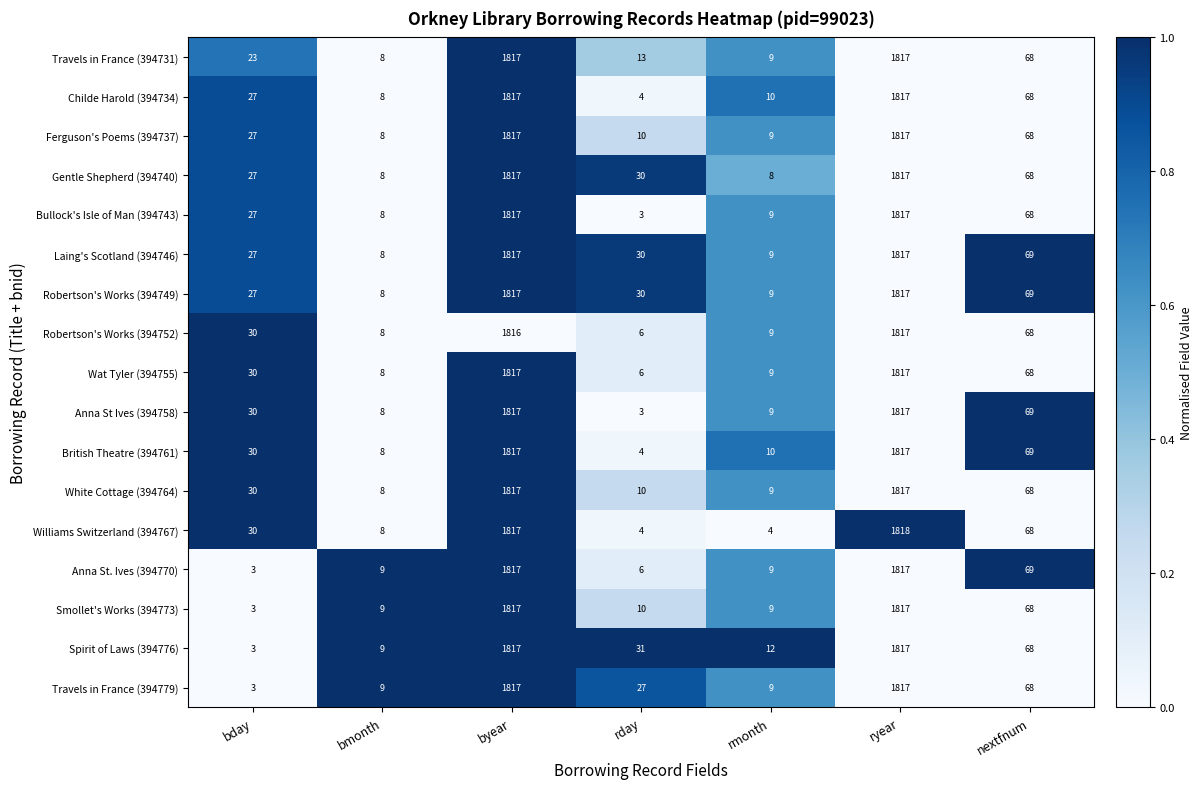

What is the approximate value of Gentle Shepherd (394740) at rday?

30